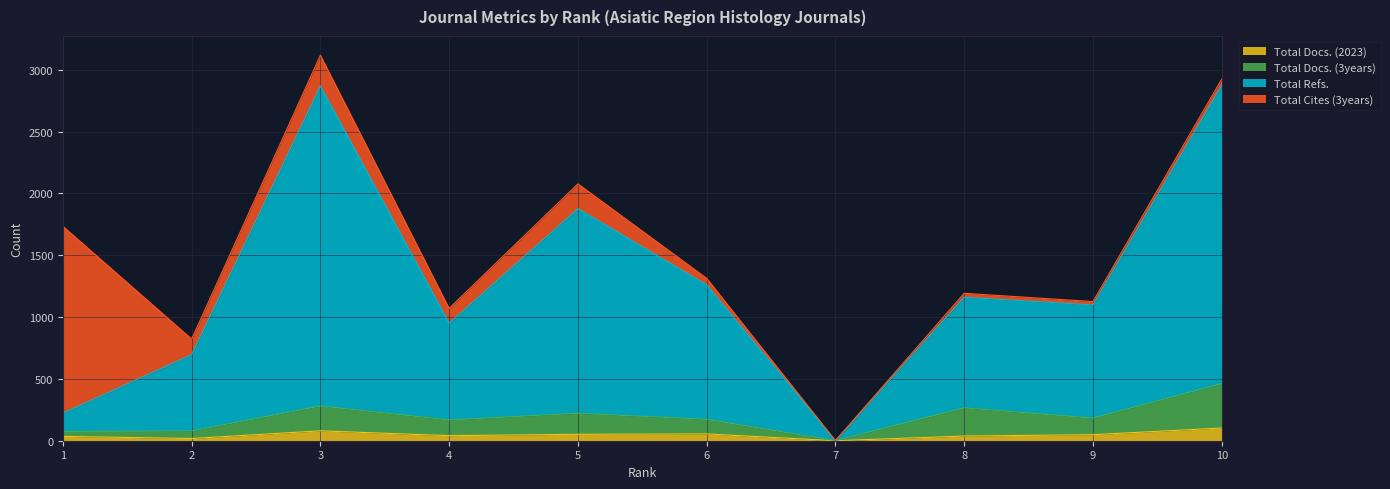

What is the highest value of the Total Docs. (3years) series?

461